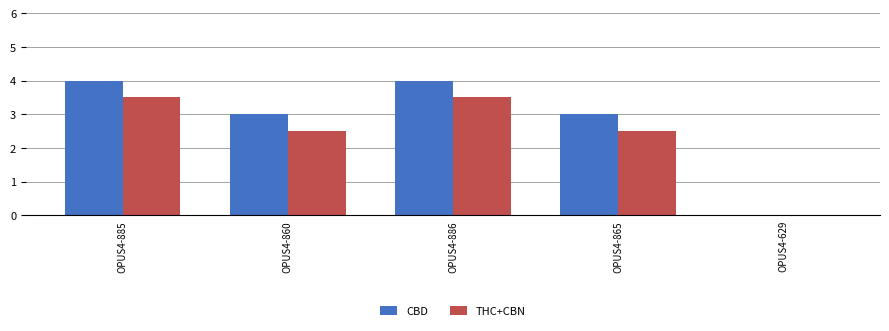

Between OPUS4-865 and OPUS4-629, which series saw the biggest shift?

CBD